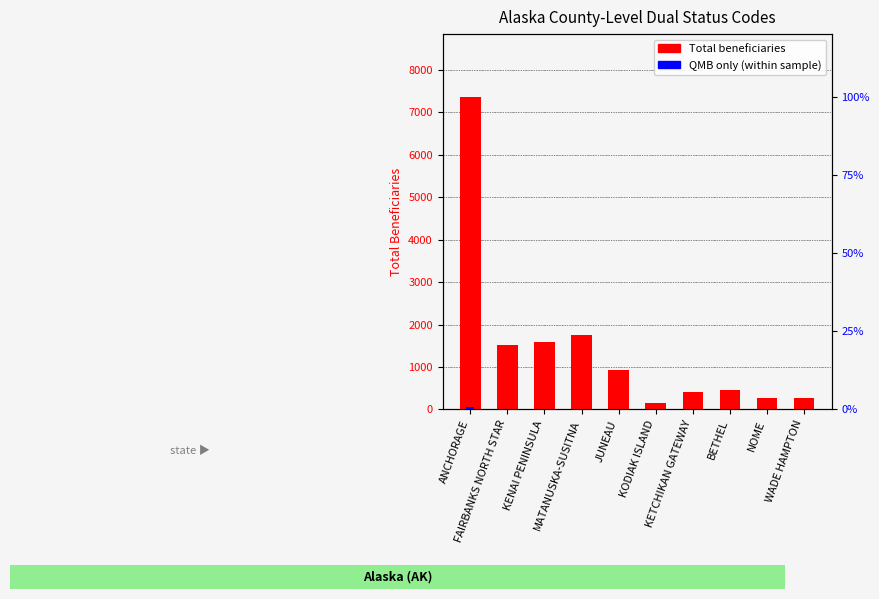

What are all the series names shown in the legend?

Total beneficiaries, QMB only (within sample)